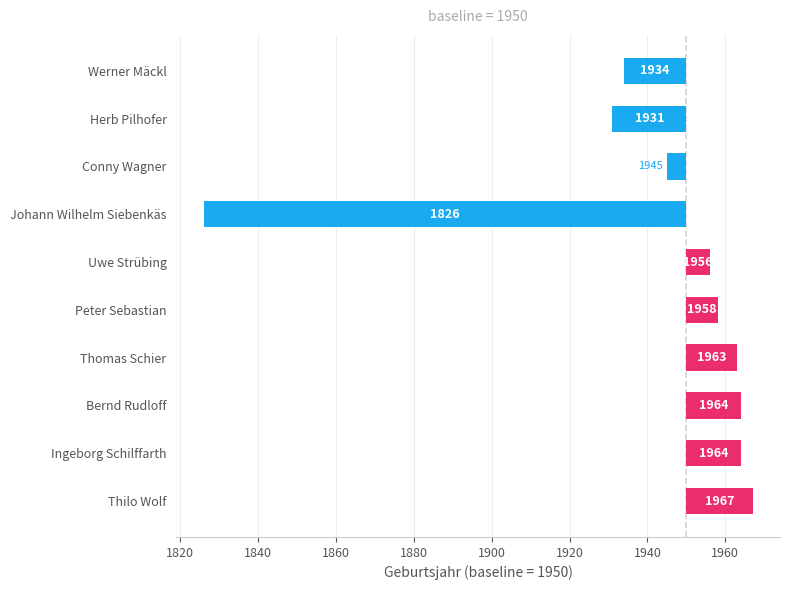

What is the difference between the second highest and minimum values?

138